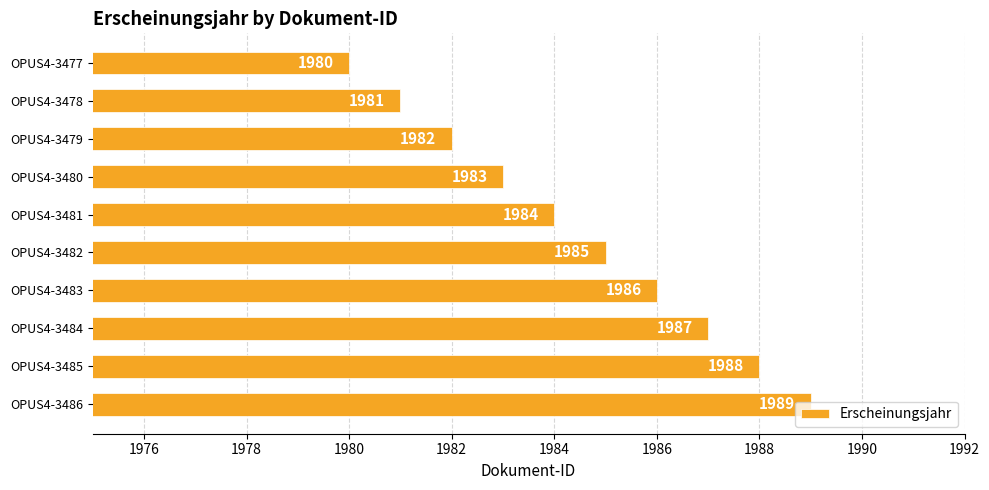

What is the sum of the values at OPUS4-3481 and OPUS4-3477?

3964